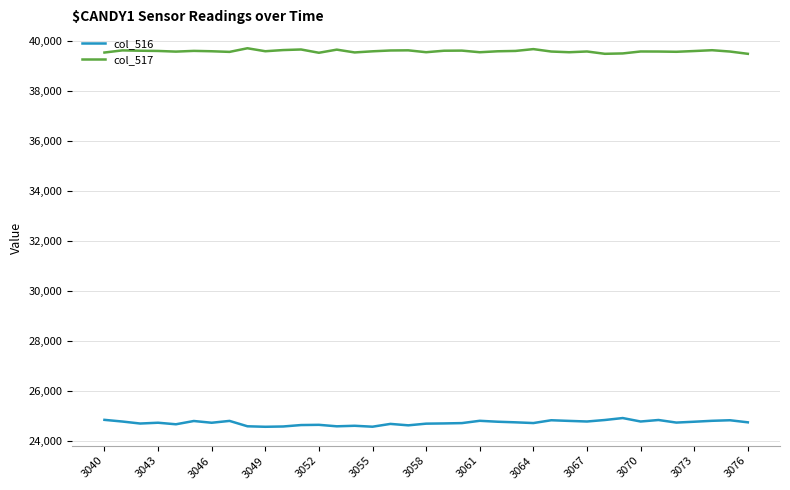

What is the average value of the col_516 series?

24721